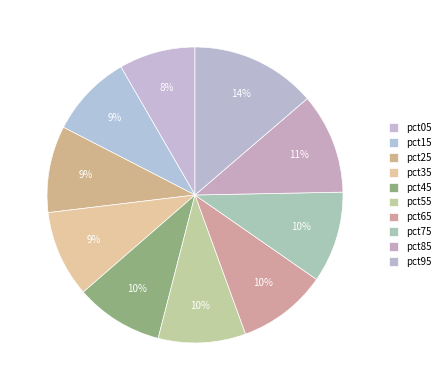

How many segments does this pie chart have?

10